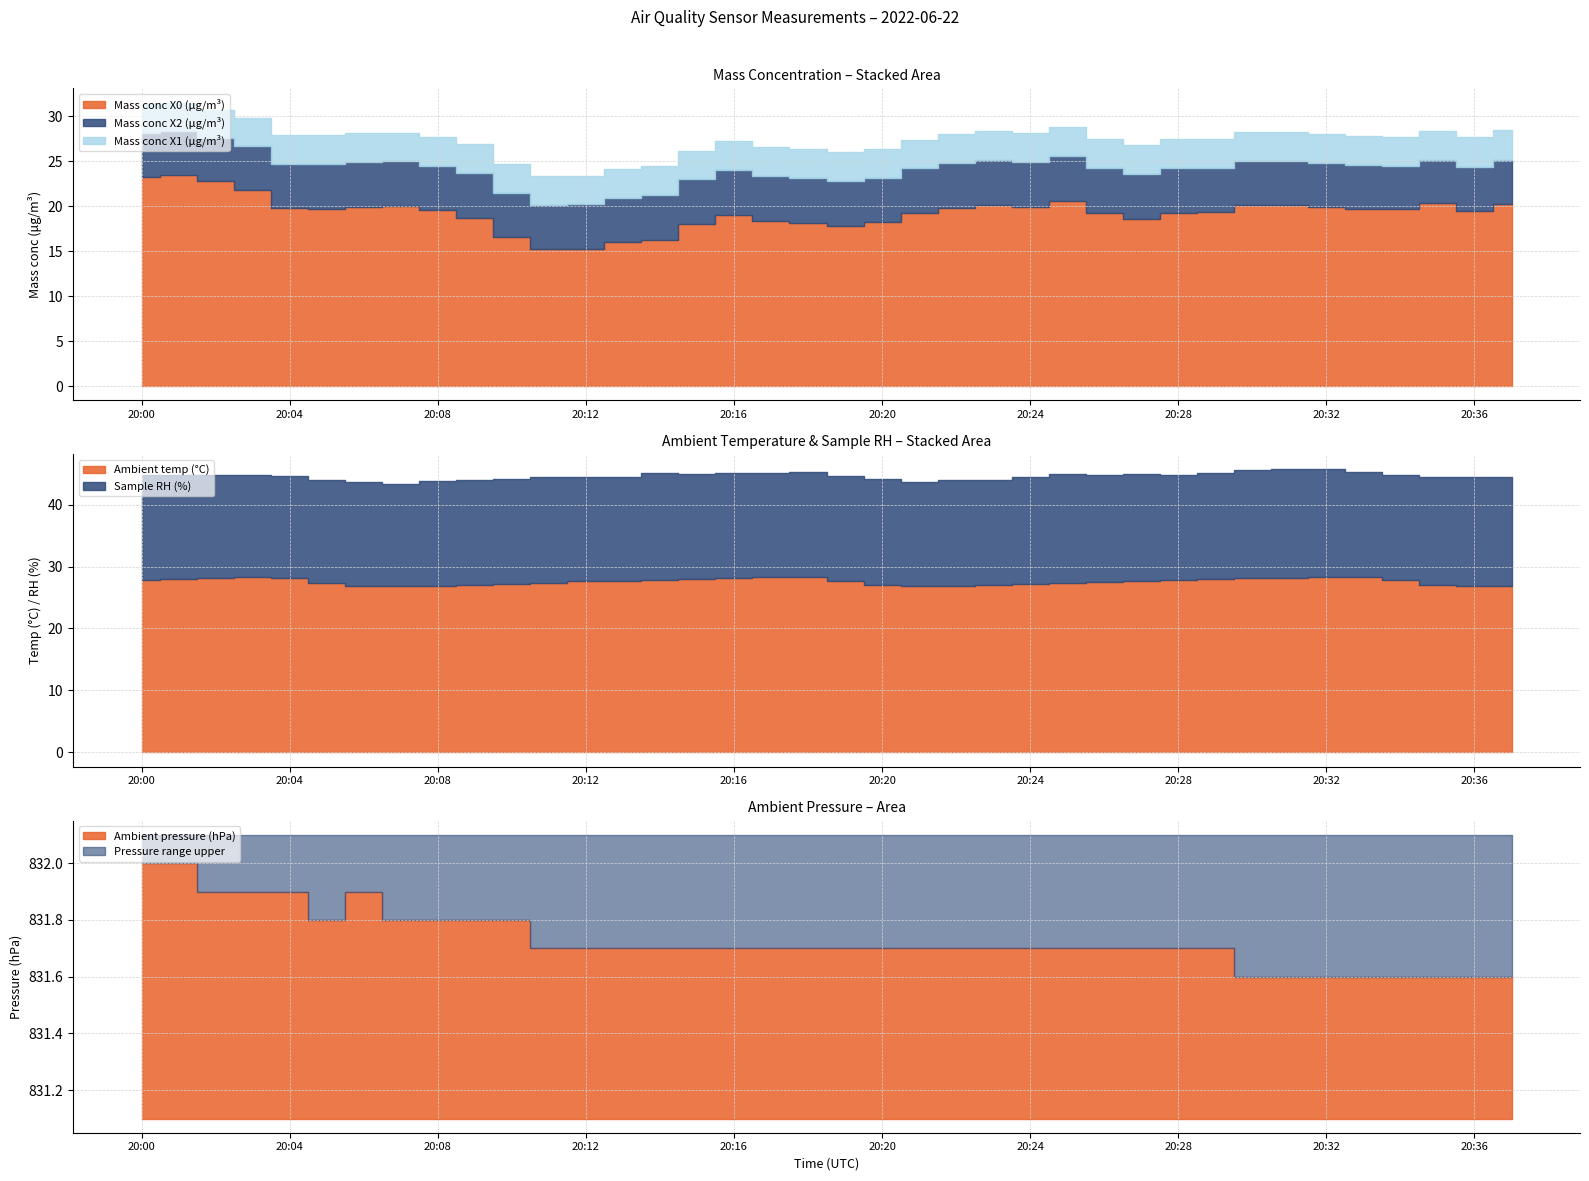

Between 20:25 and 20:30, which is larger?

20:25